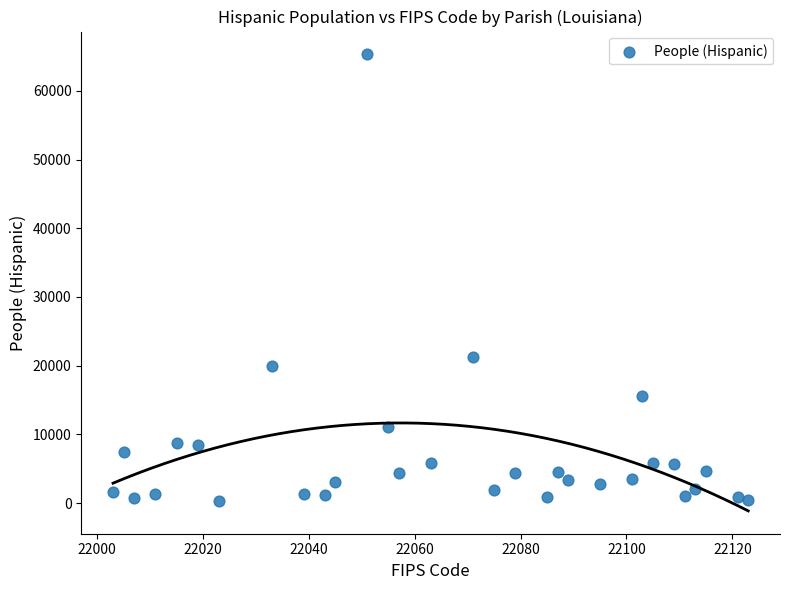

What Y value in the scatter plot is closest to 32790?

21314